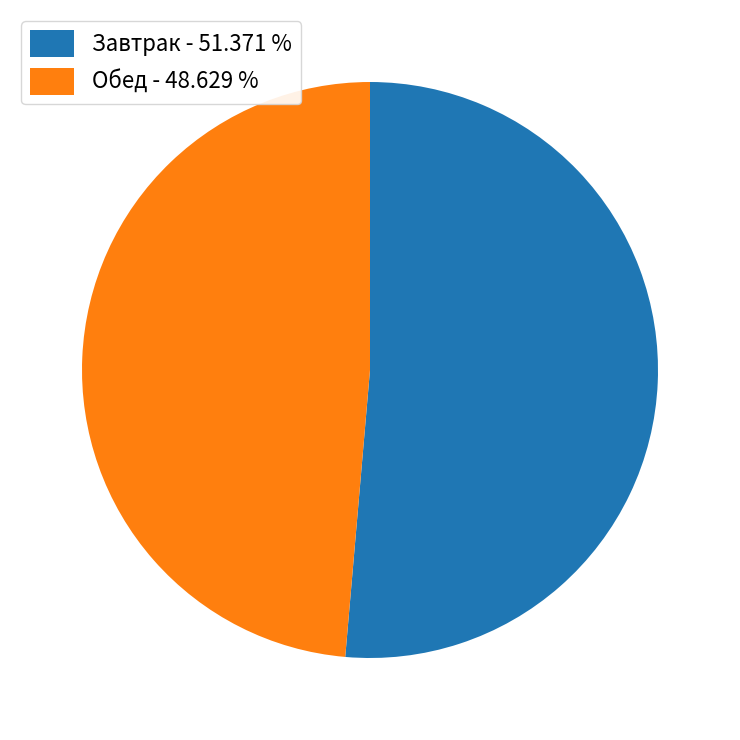

Between Завтрак - 51.371 % and Обед - 48.629 %, which is larger?

Завтрак - 51.371 %